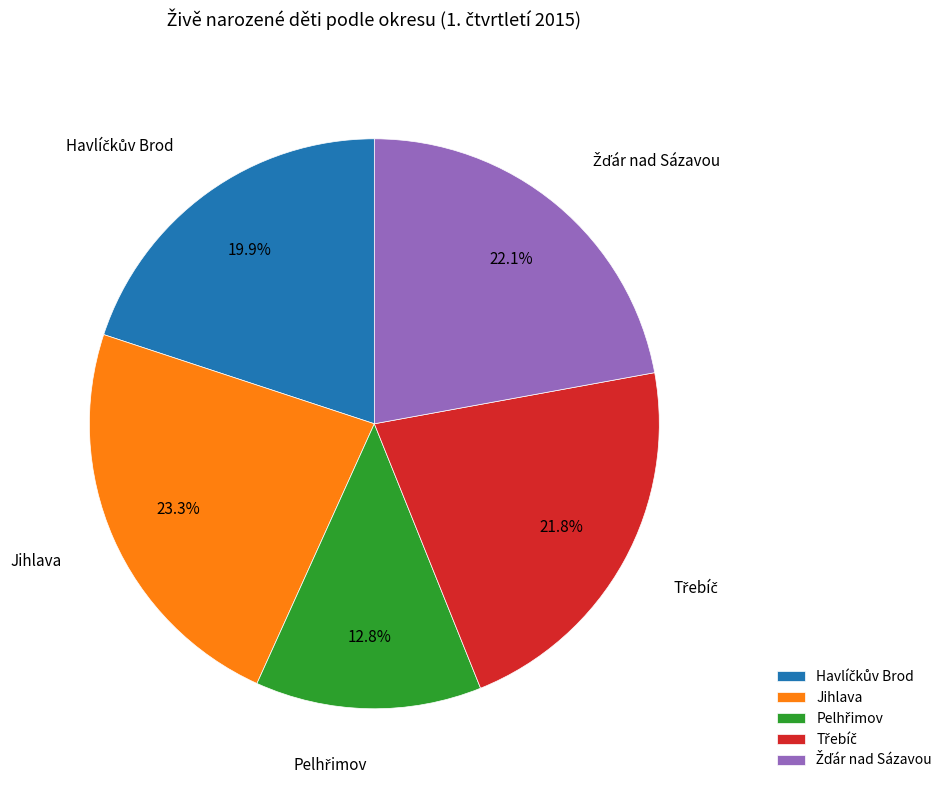

Is there a majority slice in this chart?

No